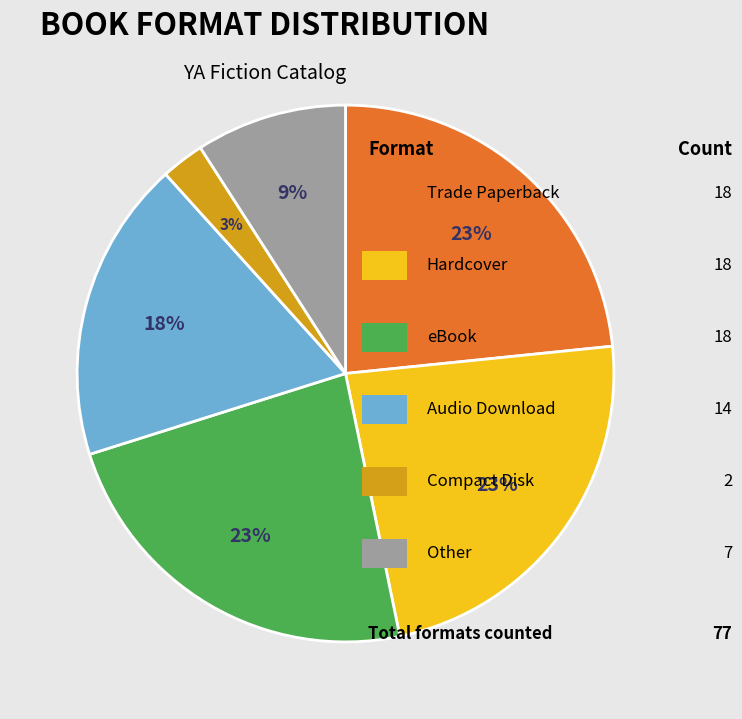

Is there any slice that represents more than half of the pie?

No